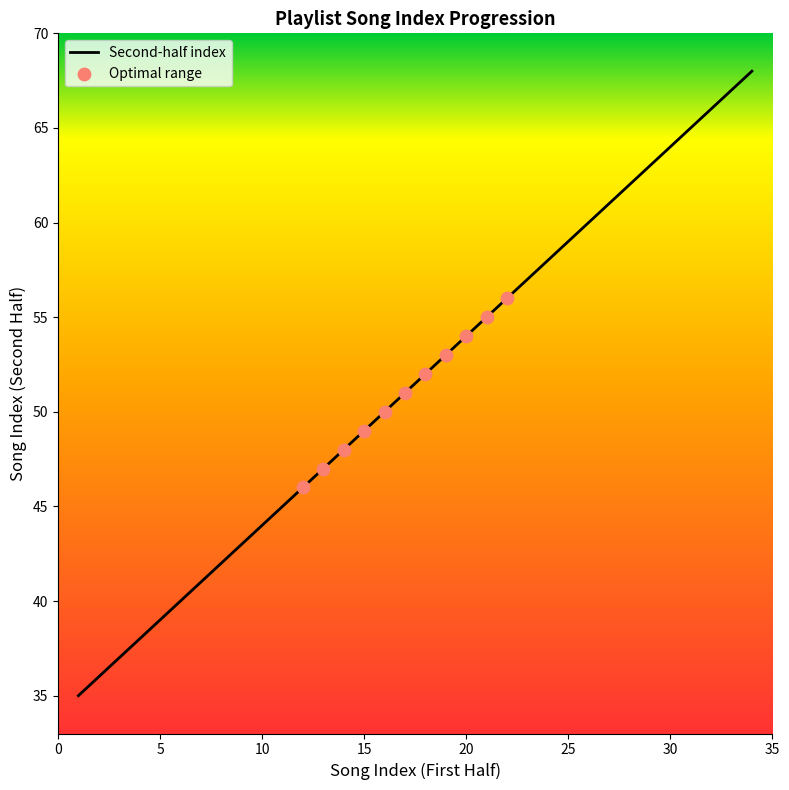

What is the minimum value shown in the chart?

35